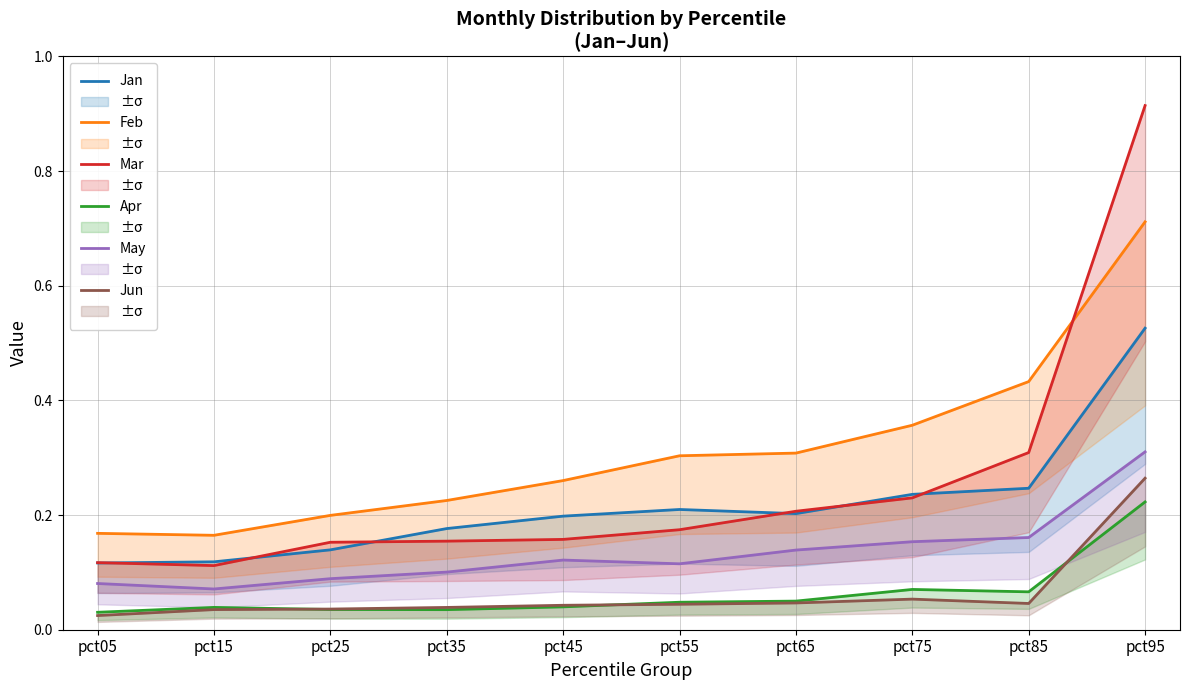

The Mar series shows 0.2 at pct35. True or false?

True